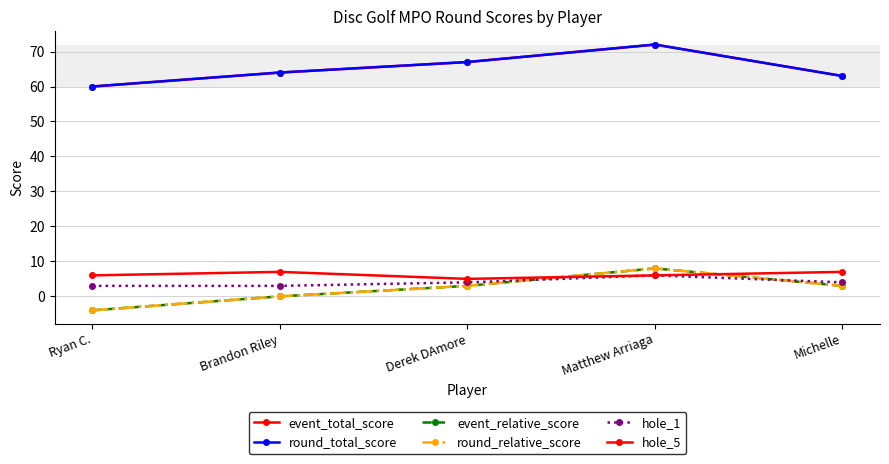

What is the difference between the maximum and second lowest values in the hole_5 series?

1